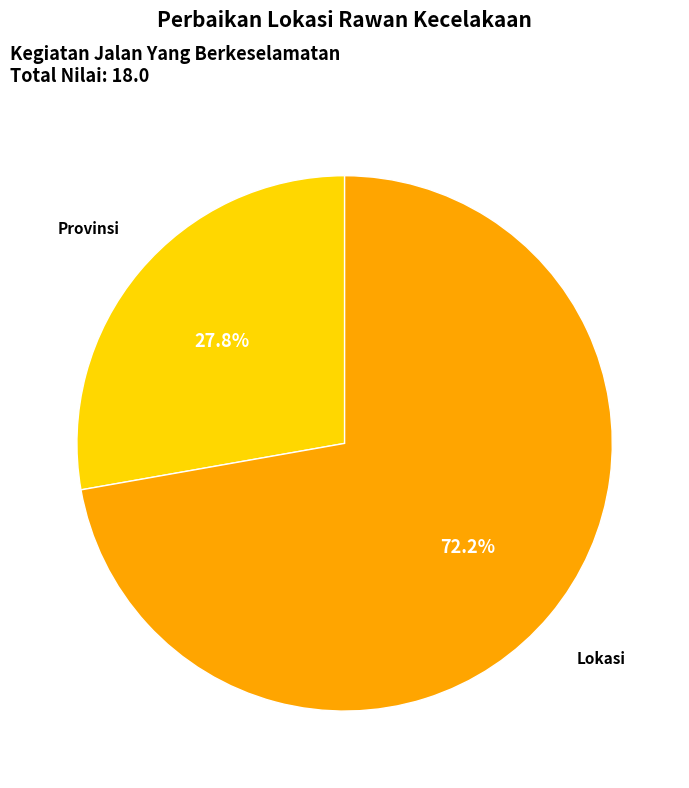

How many segments does this pie chart have?

2